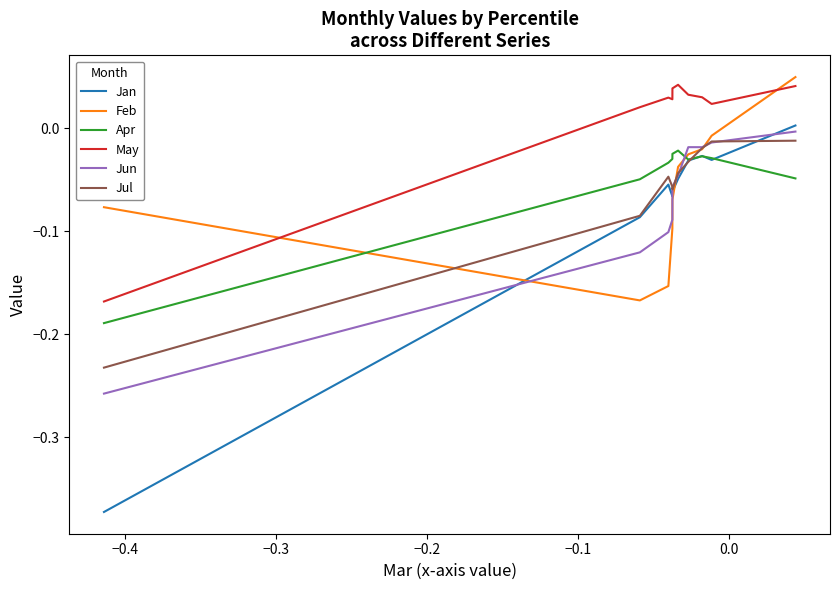

At how many categories does at least one series exceed 0?

9